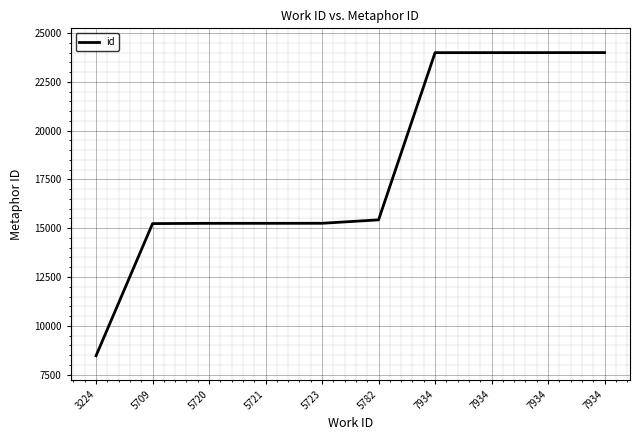

Is it true that the value at 7934 is 8964?

False